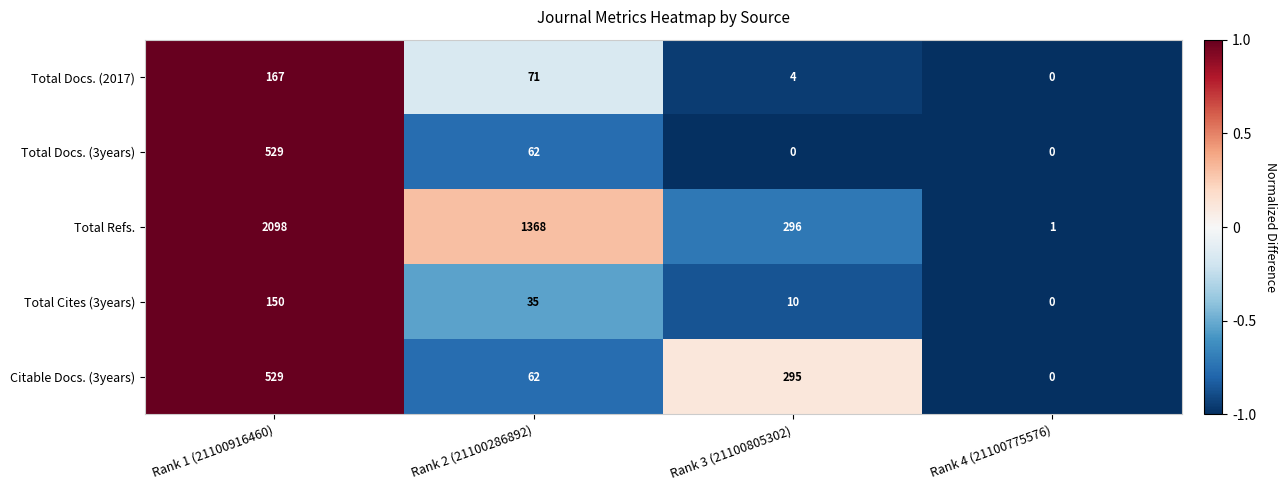

What is the spread (max minus min) of values at Rank 2 (21100286892)?

1333